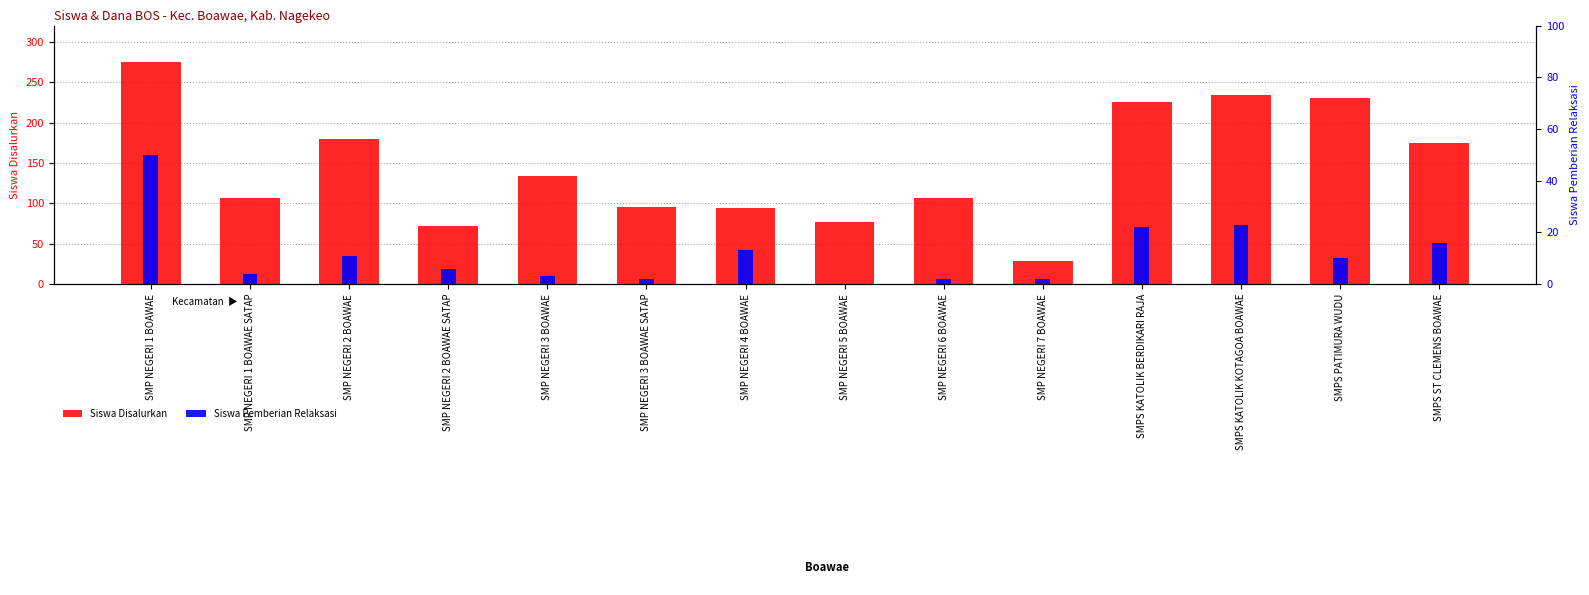

How many bars are there in total?

28